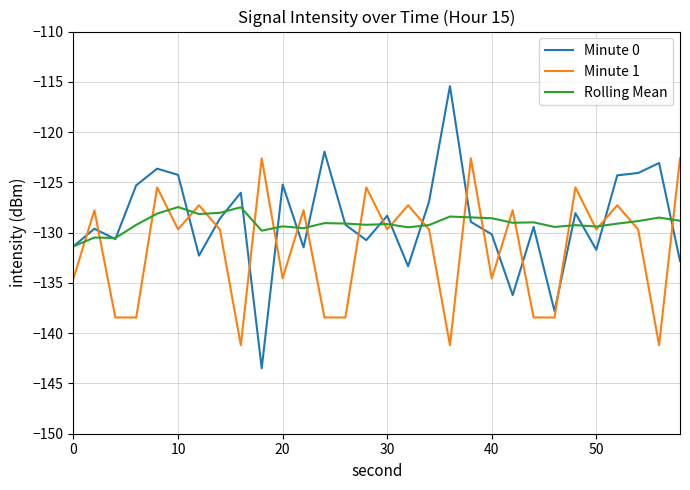

Does the chart have visible grid lines?

Yes